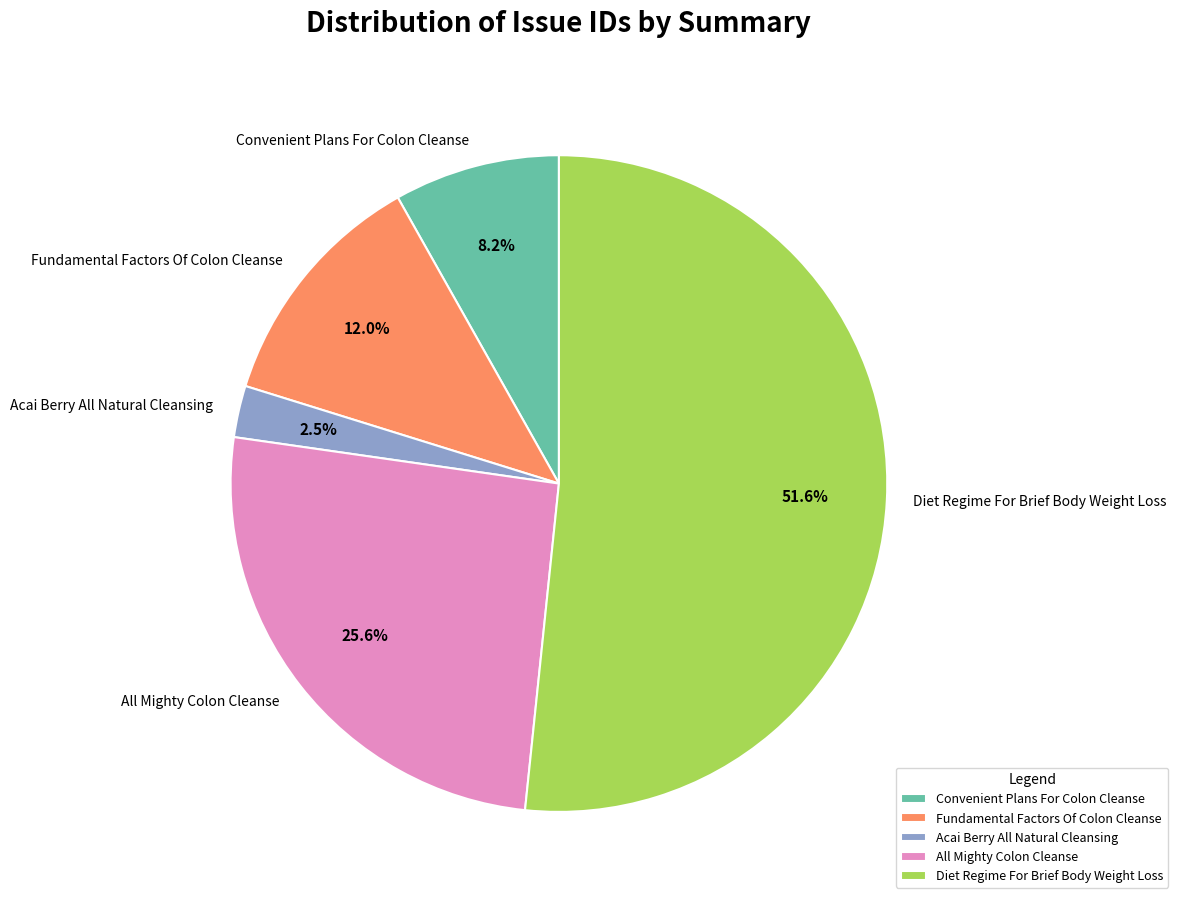

Count the number of slices in the pie.

5